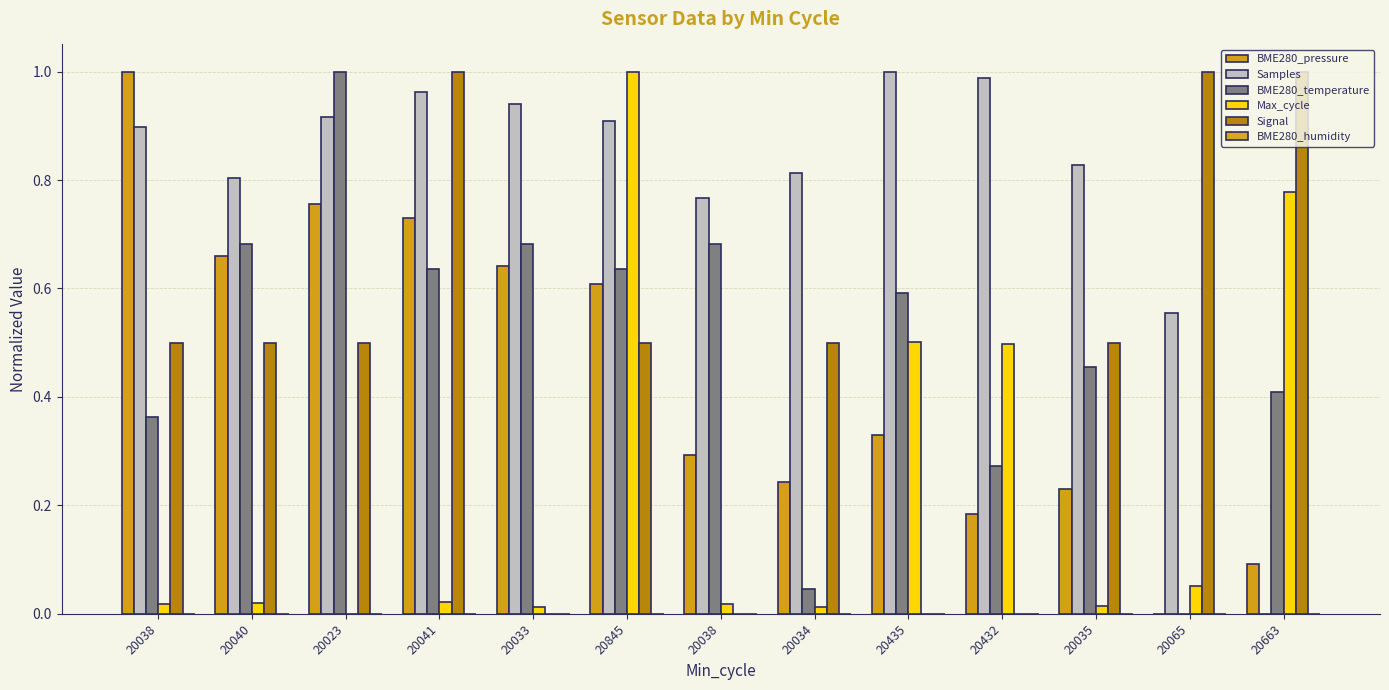

How many data points in Max_cycle are above 0?

12